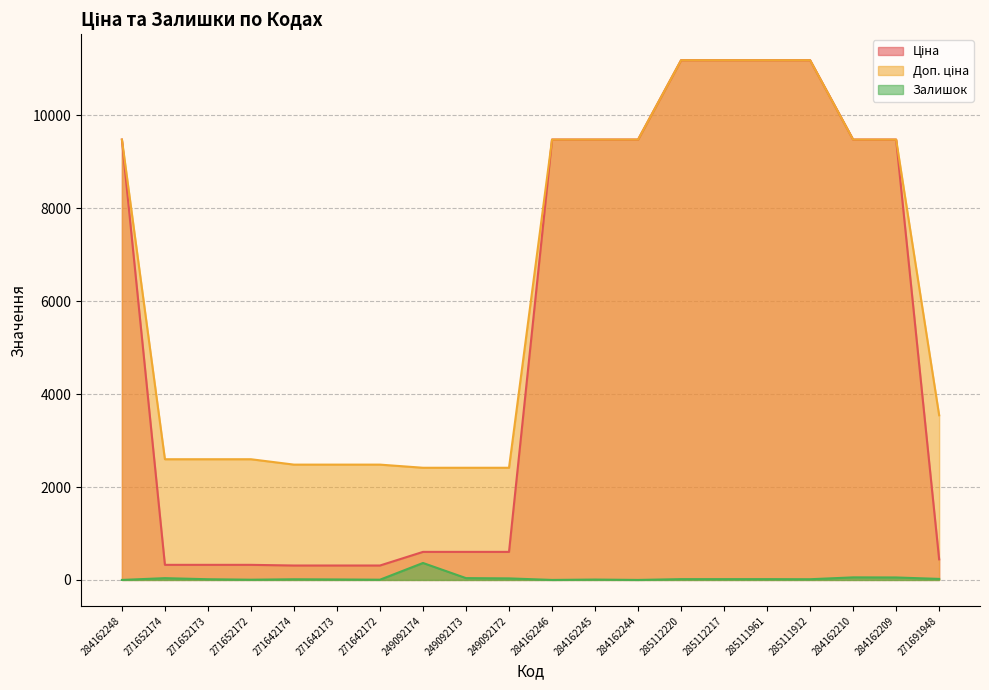

What is the difference between the second highest and minimum values in the Залишок series?

55.0